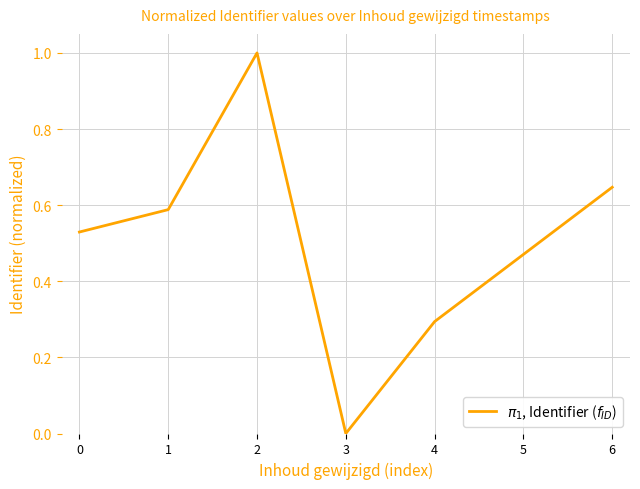

At which label is the value closest to 0?

3